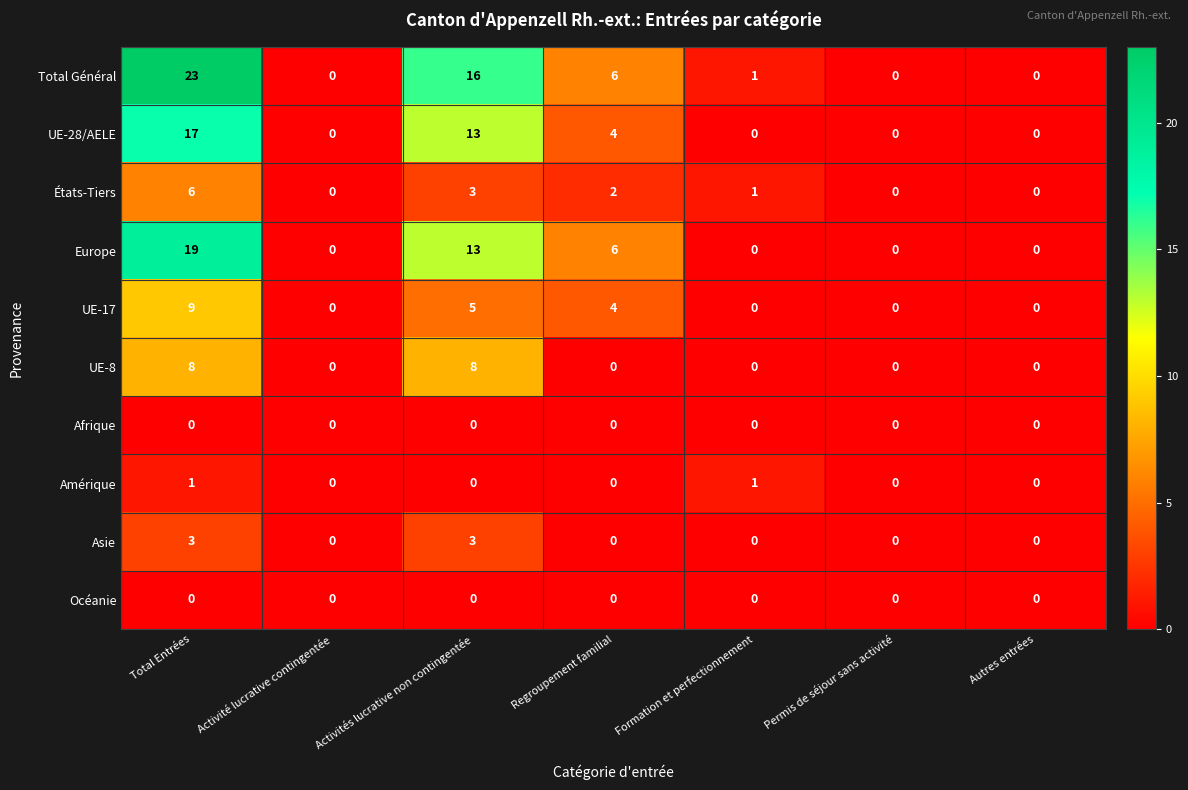

The UE-17 series shows 0 at Formation et perfectionnement. True or false?

True